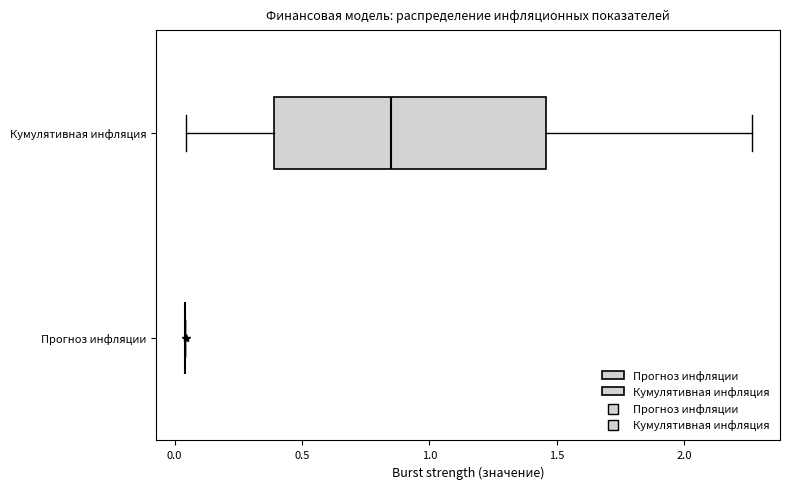

Reading bottom to top, read every box against the x-axis: the position of its median line, the range the box covers, and the ends of its whiskers. The values are not printed on the chart, so give them approximately, as read against the axis.

Прогноз инфляции: box collapsed to a line at 0.05, whiskers 0.05 to 0.05
Кумулятивная инфляция: median 0.85, box 0.40 to 1.45, whiskers 0.05 to 2.25